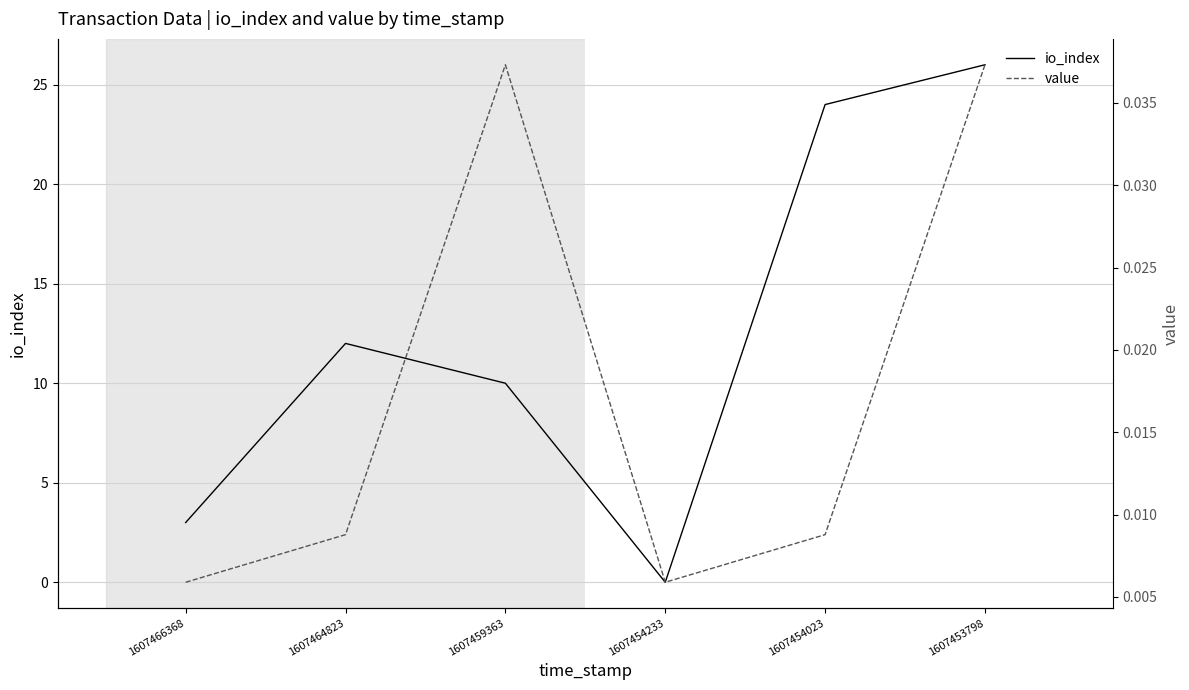

Does the chart have visible grid lines?

Yes